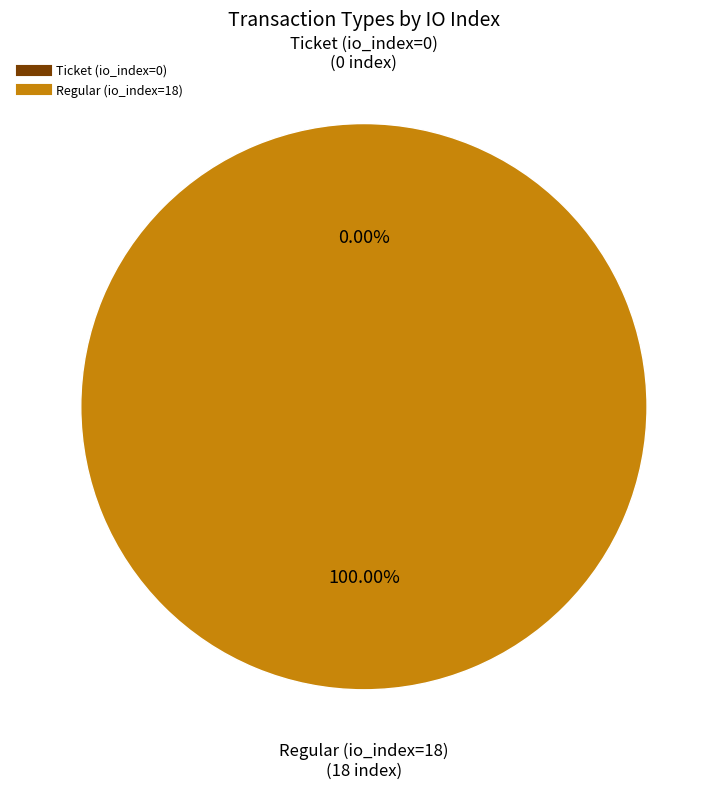

Combined, do Ticket (io_index=0) and Regular (io_index=18) account for over 50%?

Yes